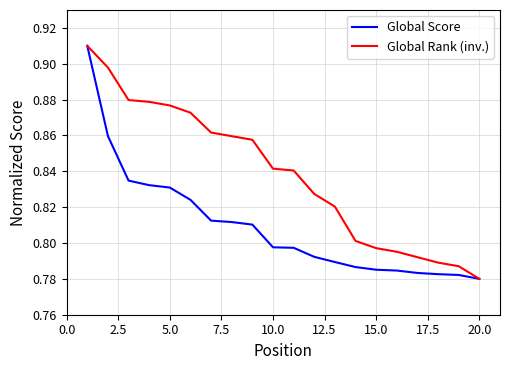

What are all the series names shown in the legend?

Global Score, Global Rank (inv.)